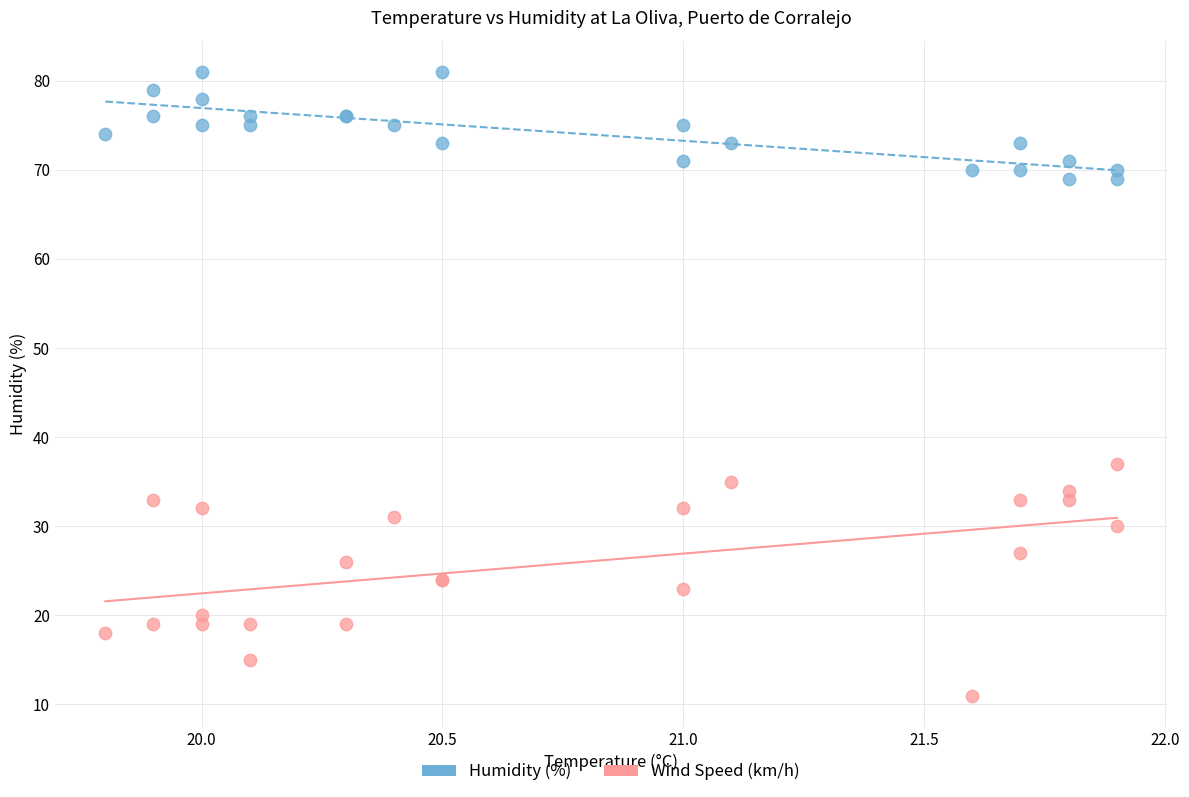

Across all series, what Y value is closest to 46?

37